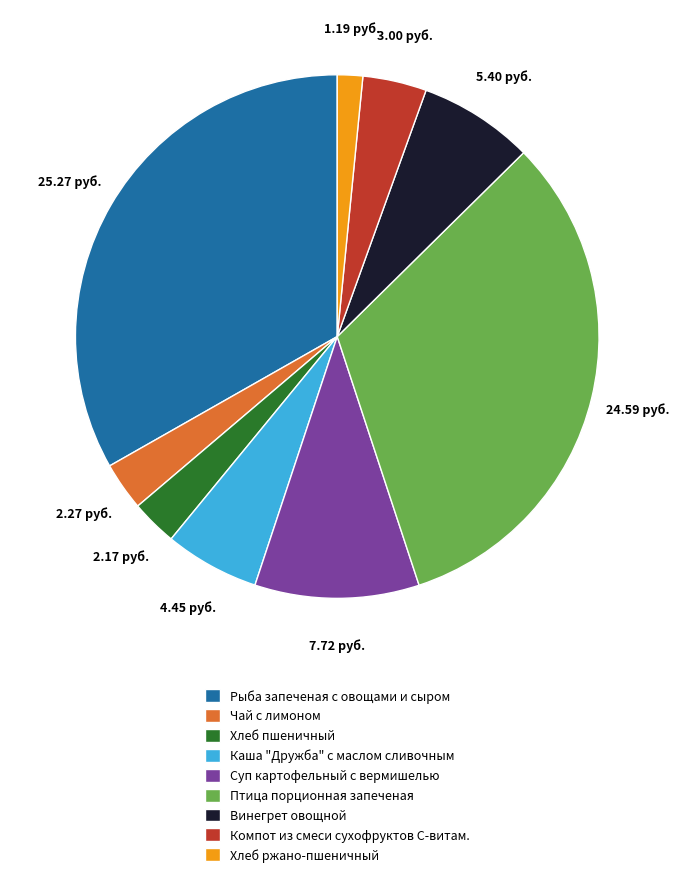

Between Винегрет овощной and Хлеб ржано-пшеничный, which is larger?

Винегрет овощной